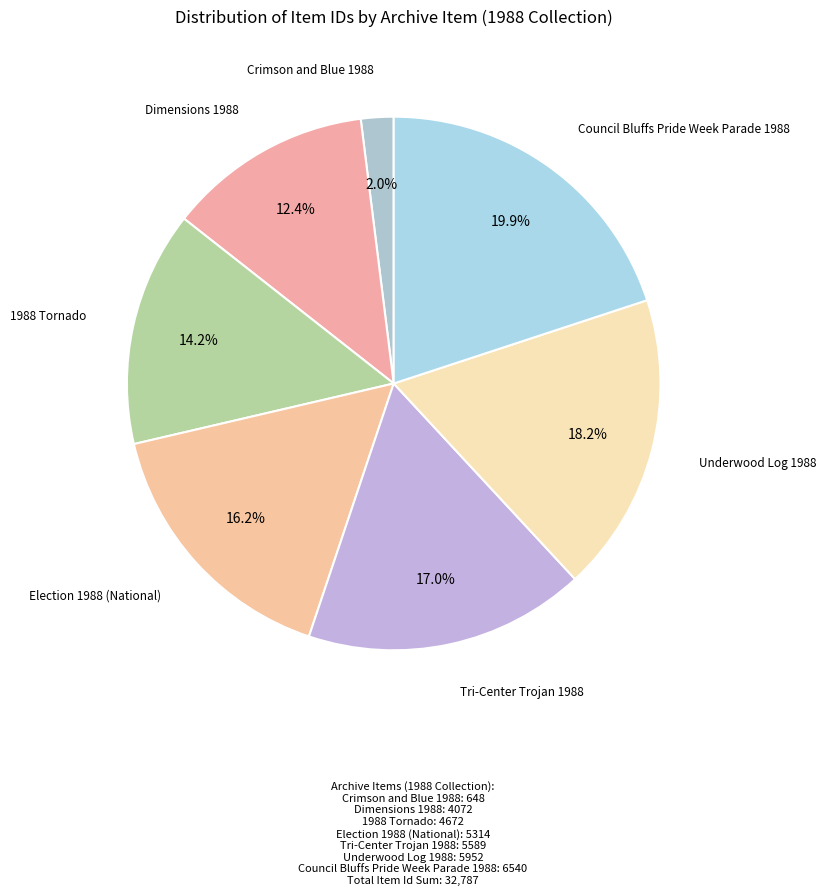

Rank the categories by value from lowest to highest.

Crimson and Blue 1988, Dimensions 1988, 1988 Tornado, Election 1988 (National), Tri-Center Trojan 1988, Underwood Log 1988, Council Bluffs Pride Week Parade 1988